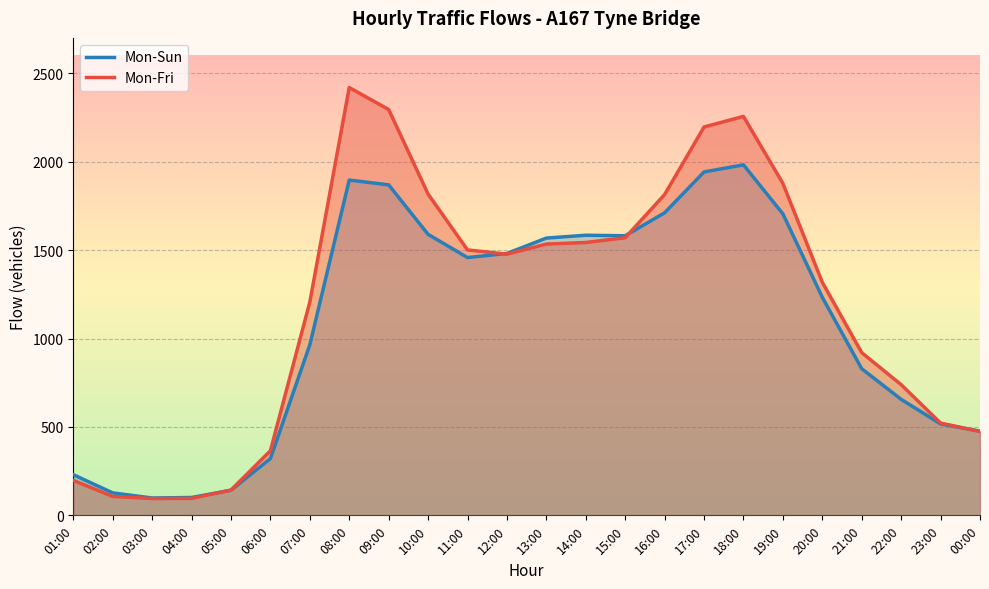

Which series has the largest total across all categories?

Mon-Fri